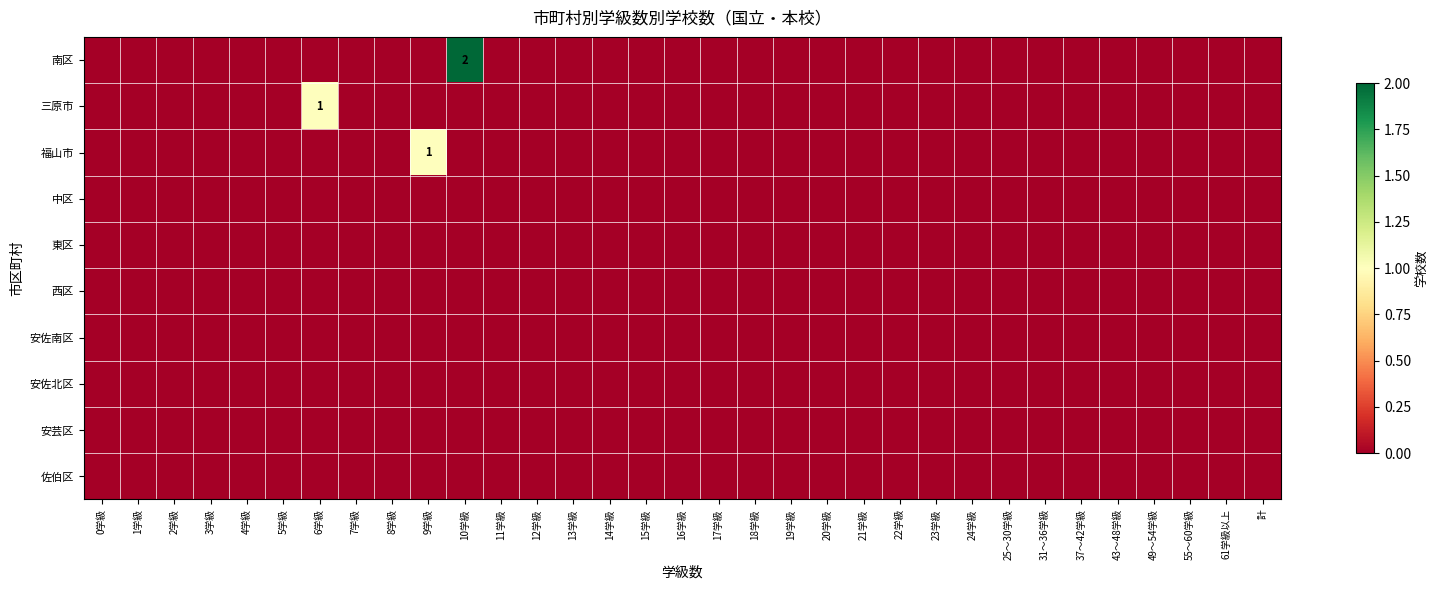

How many 三原市 values are between 0 and 1?

33